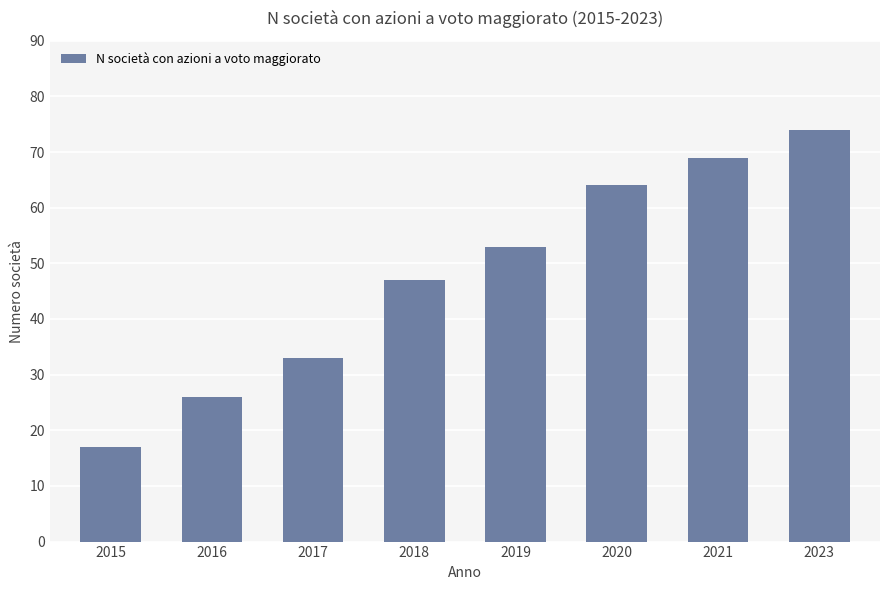

Which category has the lowest value across all series?

2015